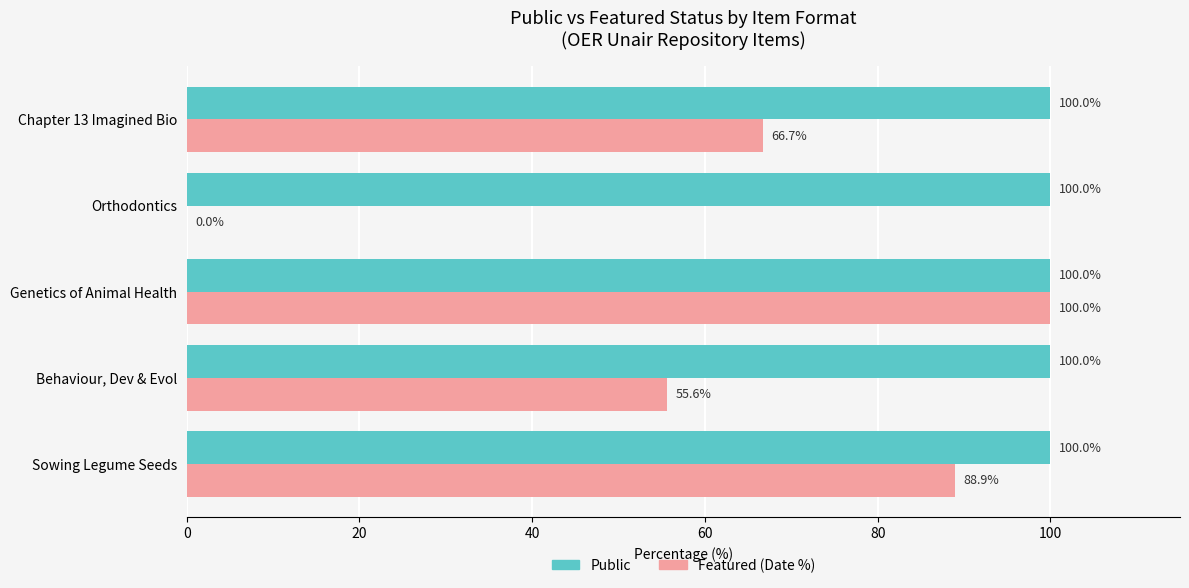

What is the greatest value displayed?

100.0